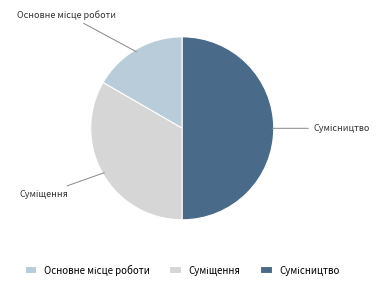

How many slices are in this pie chart?

3